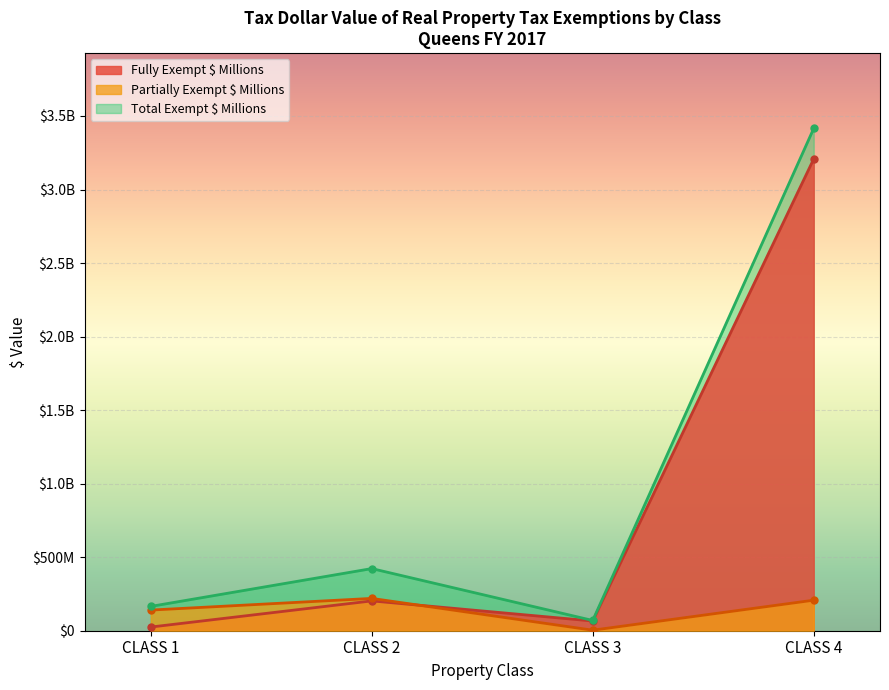

Reading left to right, what are all the values shown in this chart?

Fully Exempt $ Millions: CLASS 1=25007553.5	CLASS 2=202758047.3	CLASS 3=66023783.6	CLASS 4=3207535808.5
Partially Exempt $ Millions: CLASS 1=140427631.4	CLASS 2=219760789.3	CLASS 3=3608080.0	CLASS 4=207623363.1
Total Exempt $ Millions: CLASS 1=165435185.0	CLASS 2=422518836.6	CLASS 3=69631863.6	CLASS 4=3415159171.6